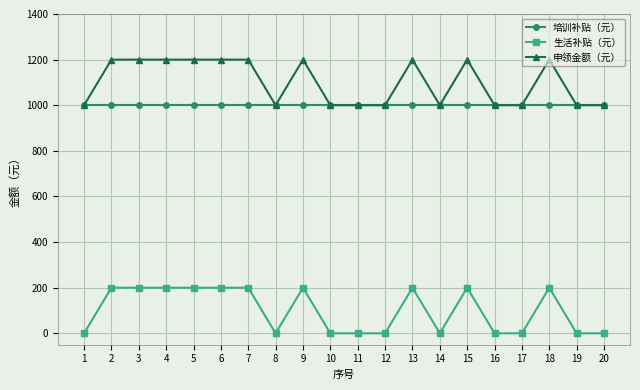

What are all the series names shown in the legend?

培训补贴（元）, 生活补贴（元）, 申领金额（元）